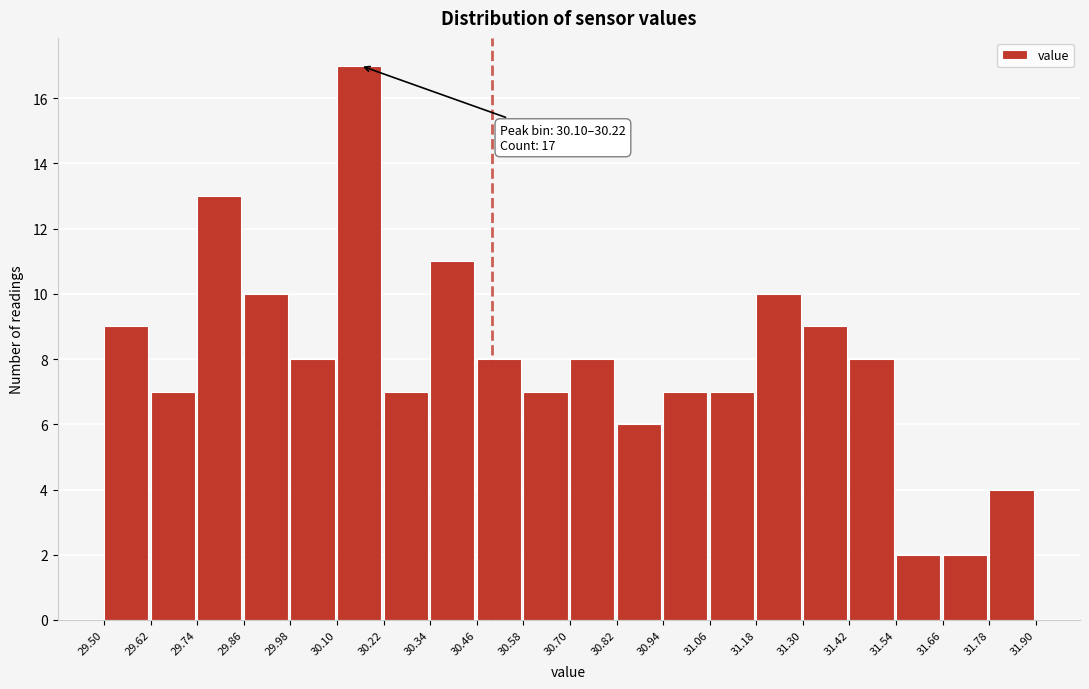

Over which range of the x-axis is the bar tallest?

30.10 to 30.22